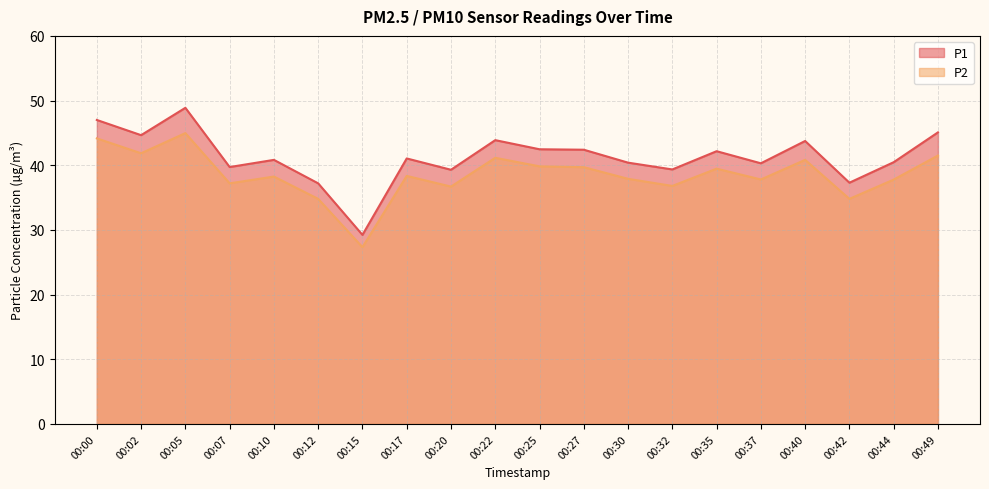

How many categories are shown in the chart?

20